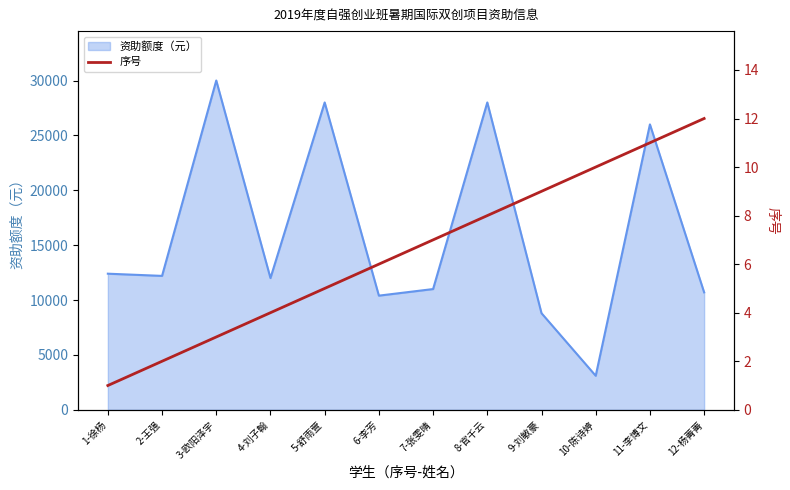

What is the maximum value for 资助额度（元）?

30000